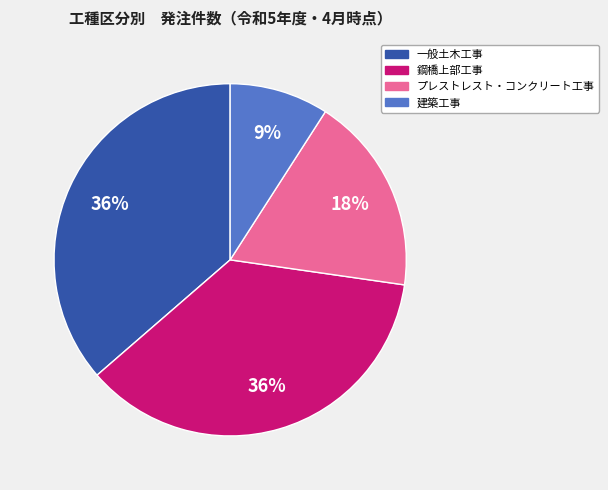

Is the sum of プレストレスト・コンクリート工事 and 鋼橋上部工事 greater than half?

Yes